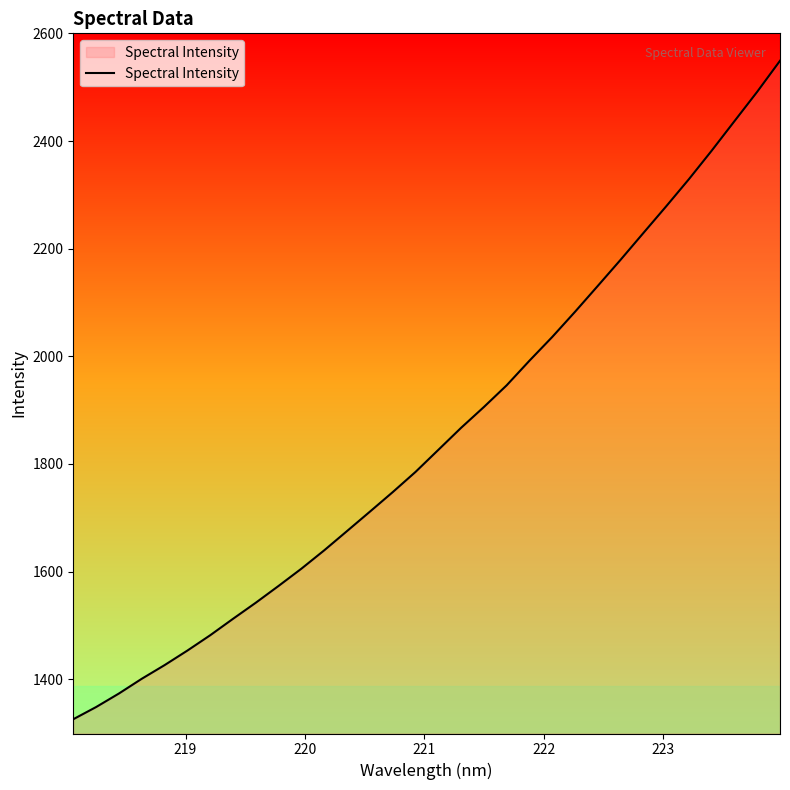

Count the number of values greater than 1826.

16